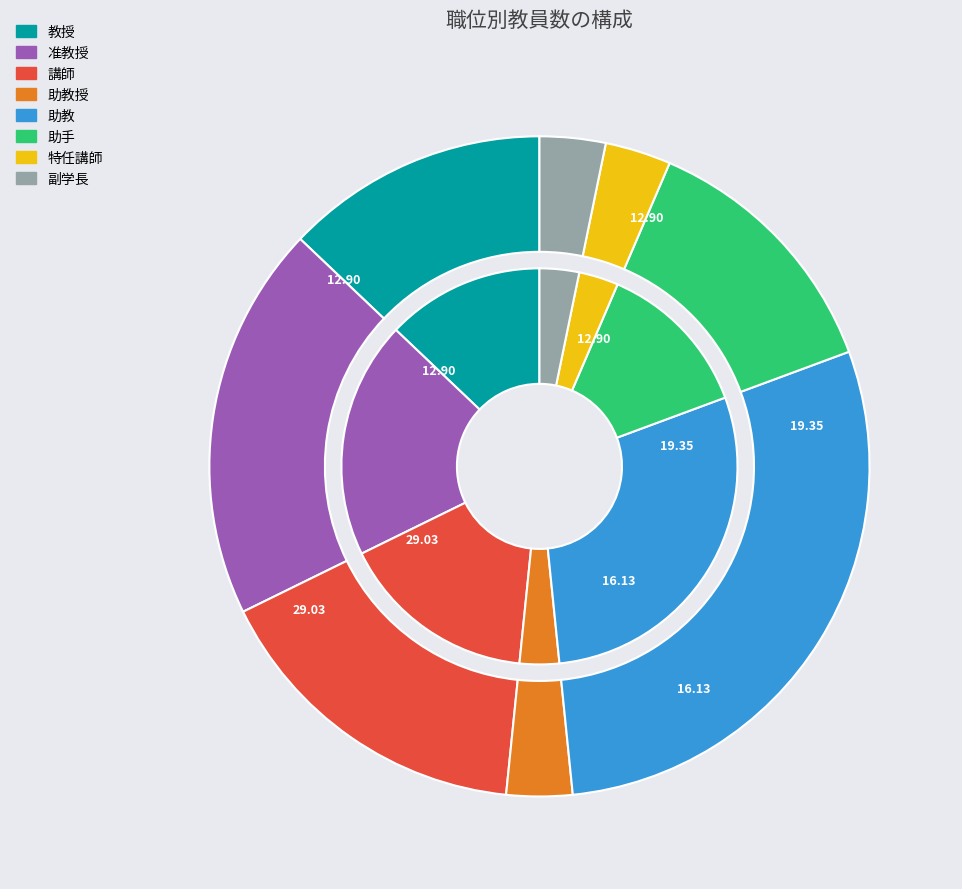

Is the sum of 特任講師 and 助手 greater than half?

No